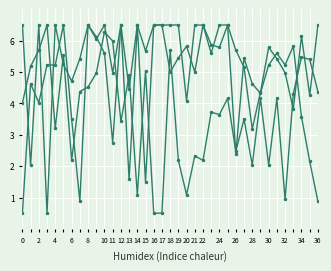

How many distinct data groups are displayed?

3